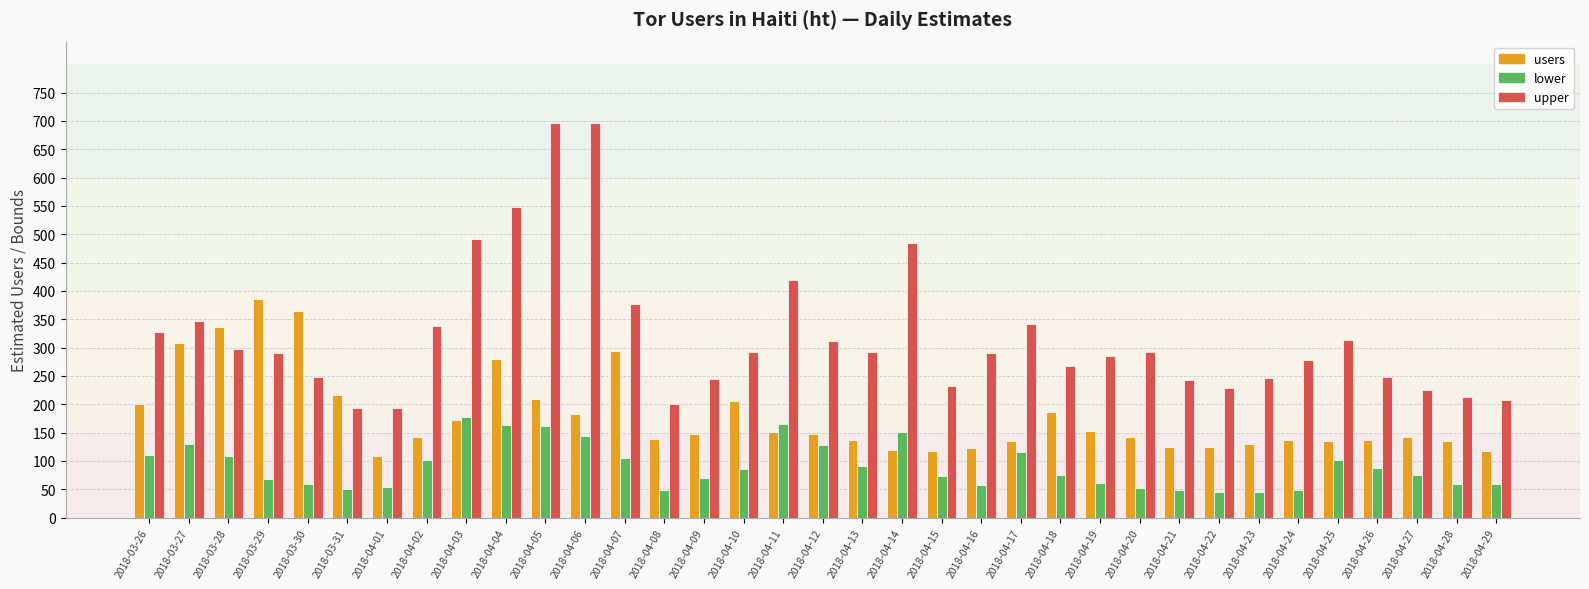

What is the total value across all series at 2018-03-27?

786